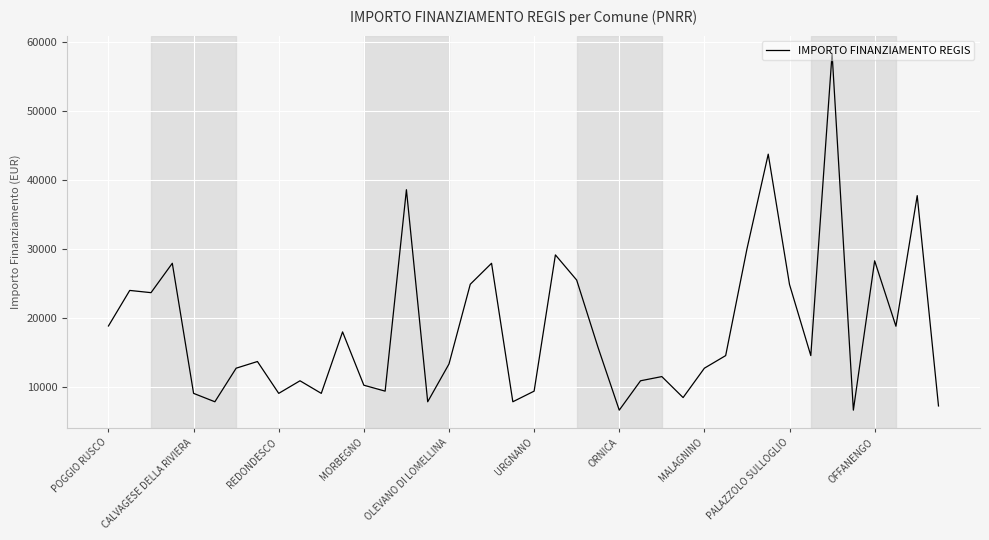

What is the maximum value shown in the chart?

58272